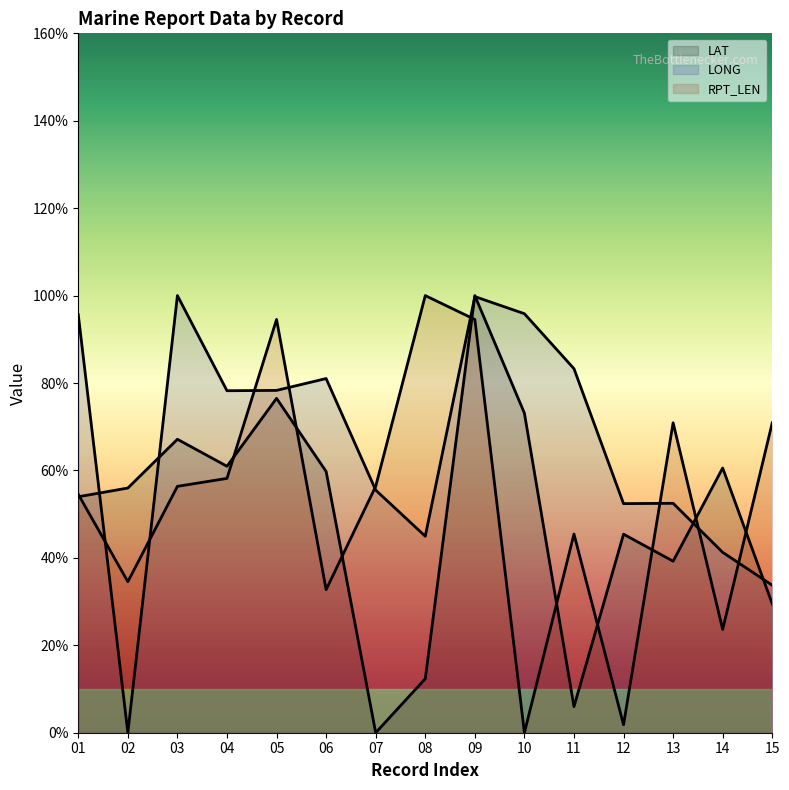

At which category does the chart reach its minimum across all series?

07